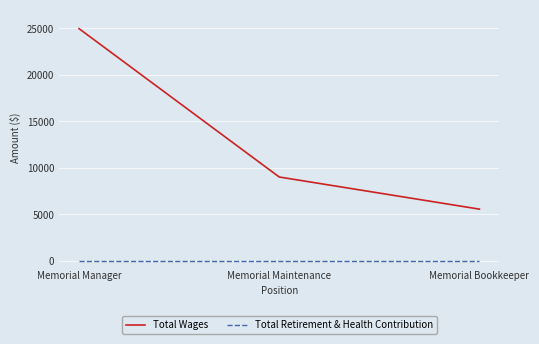

At which label does Total Wages reach its peak?

Memorial Manager